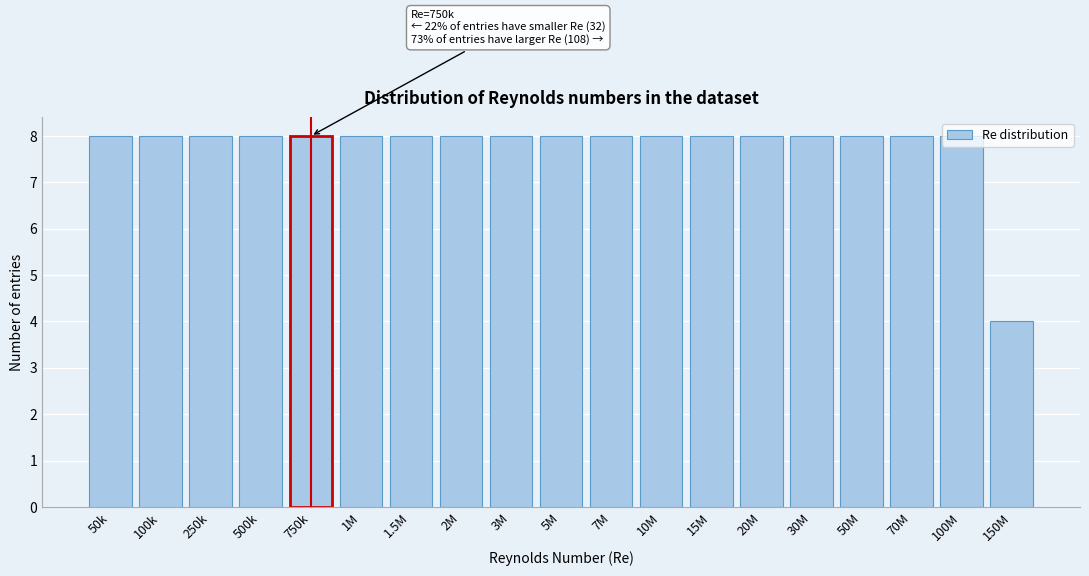

What is the change in value from 100M to 150M?

-4